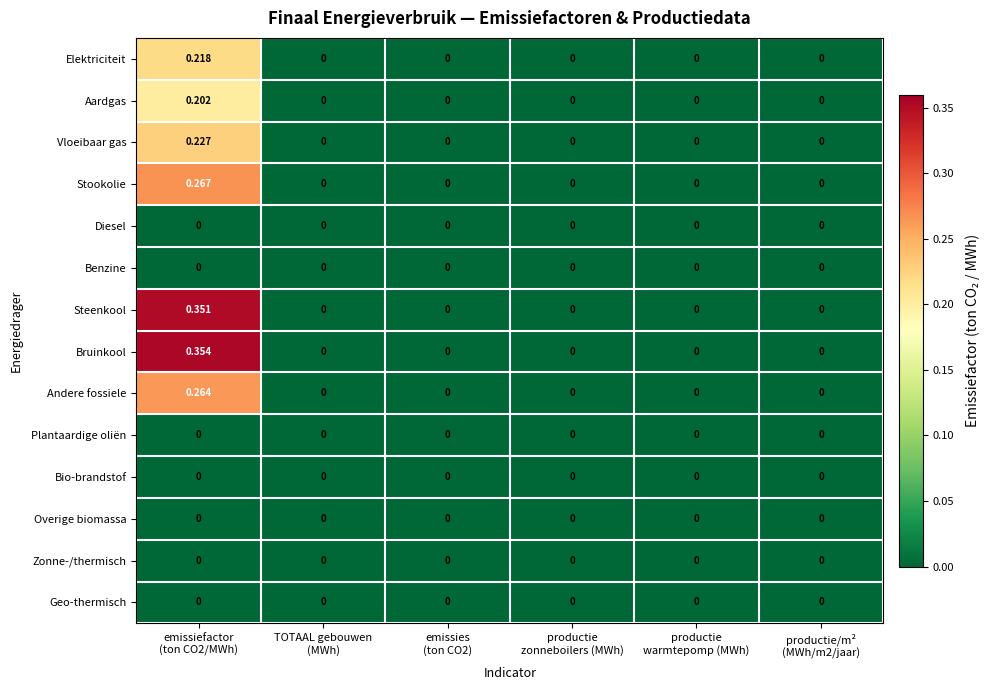

How many values in the Steenkool series exceed 0?

1